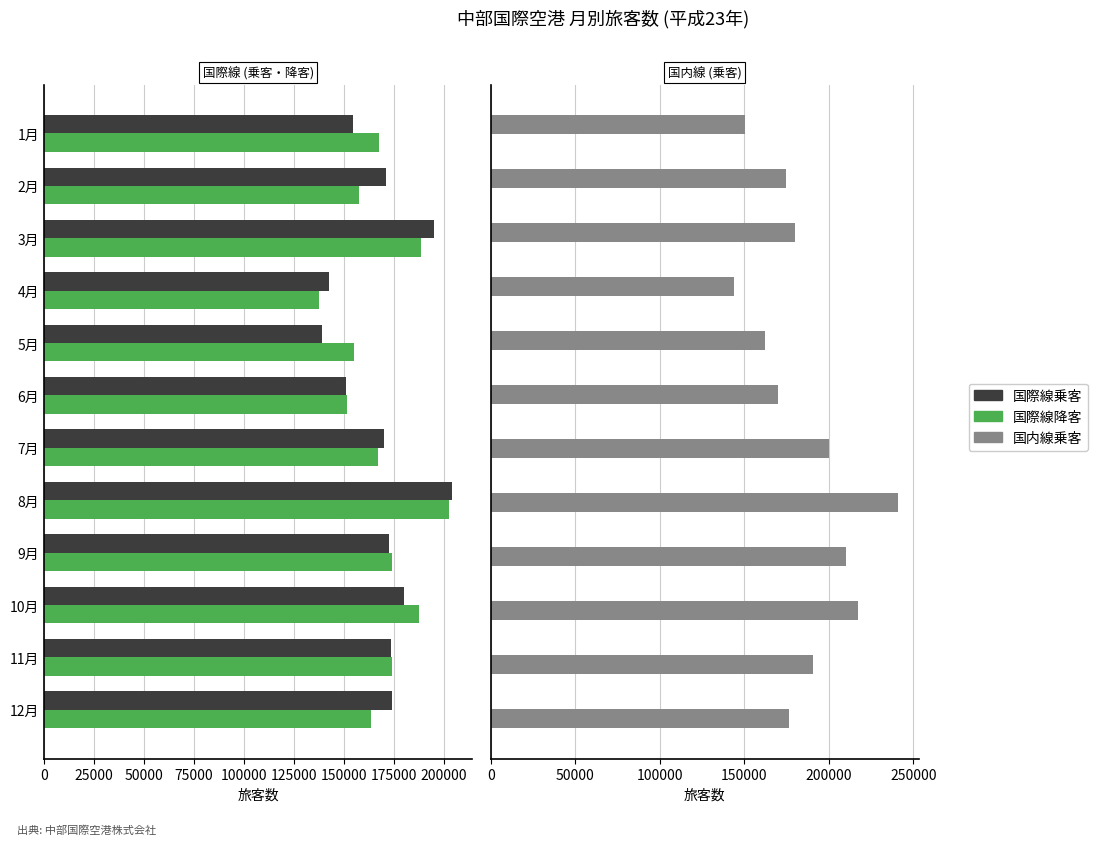

What is the average value of the 国際線降客 series?

168880